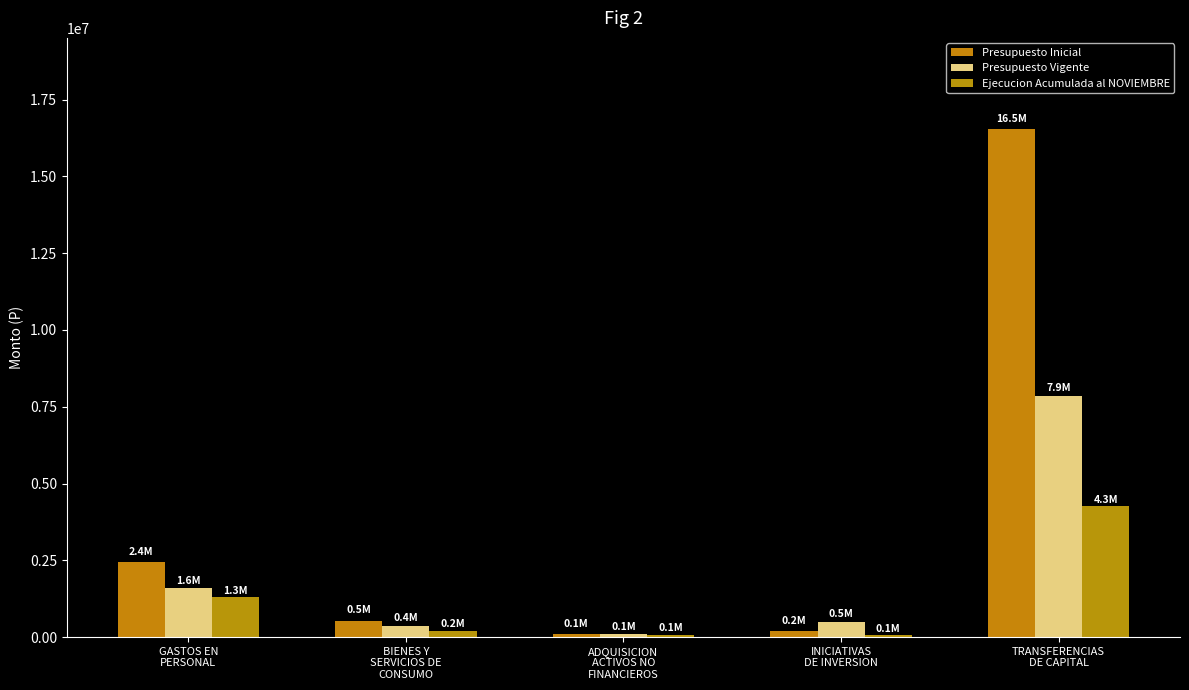

How many groups of bars are there?

5